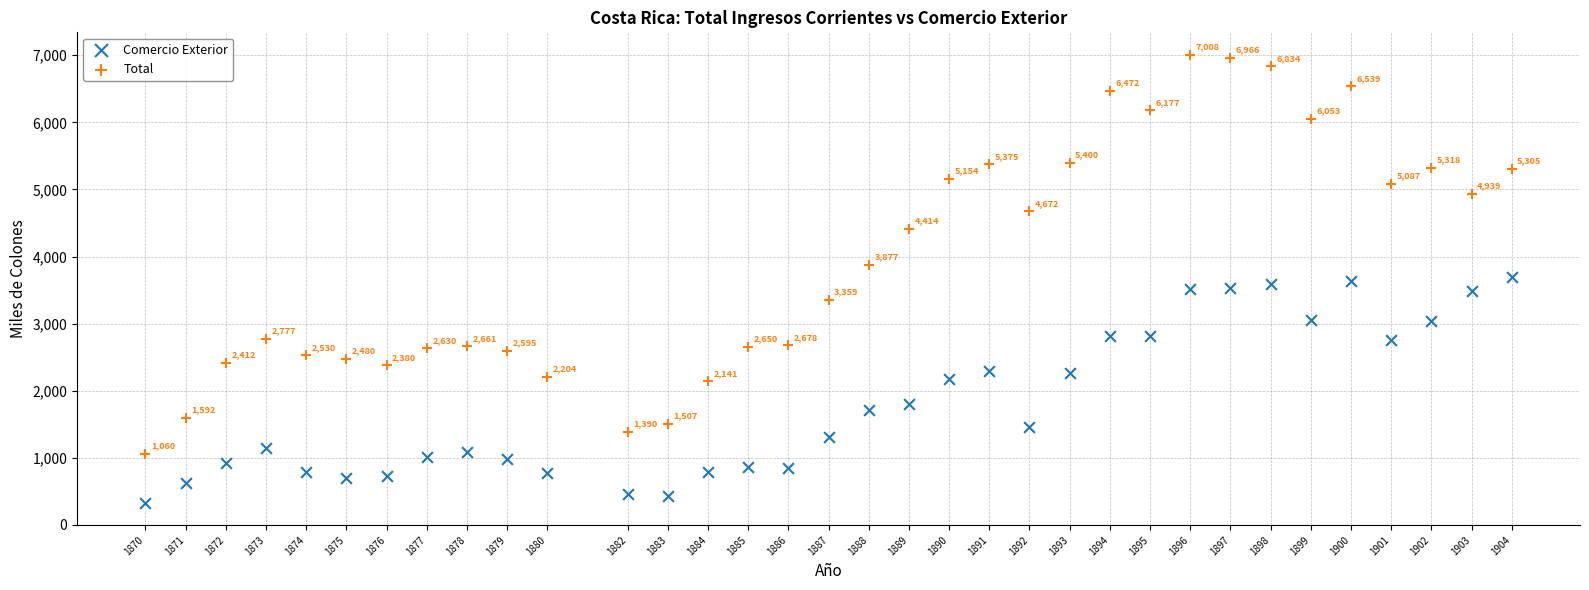

What are all the series names shown in the legend?

Comercio Exterior, Total